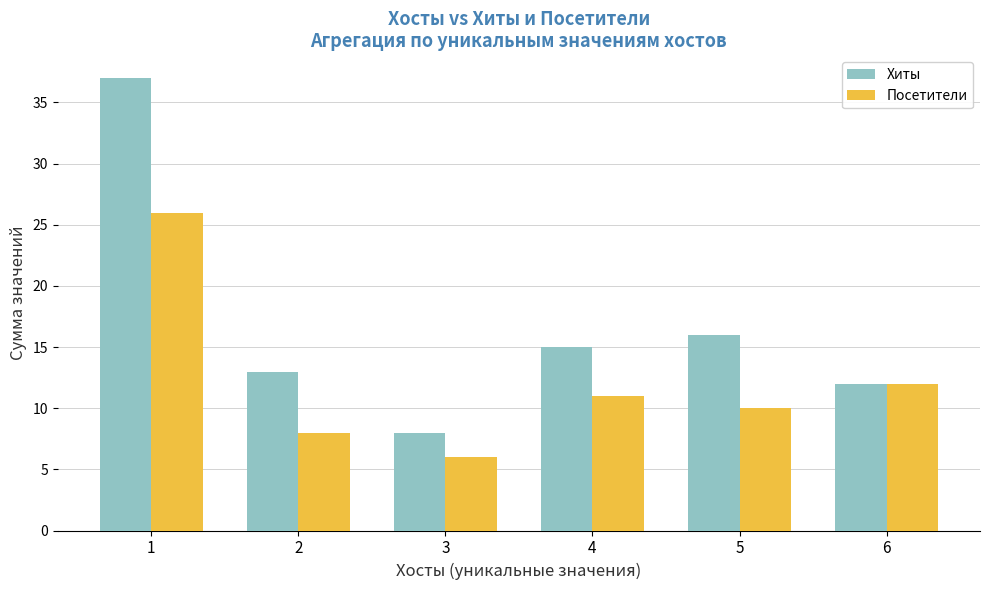

The value of Посетители at 5 is 7. True or false?

False